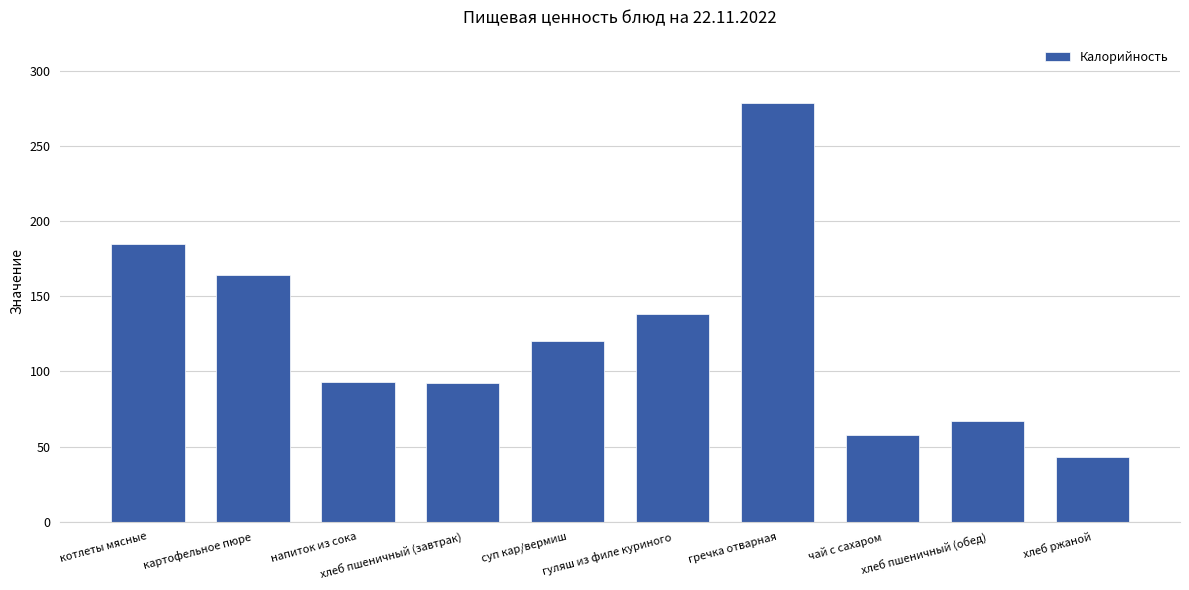

Which has a higher value, котлеты мясные or суп кар/вермиш?

котлеты мясные